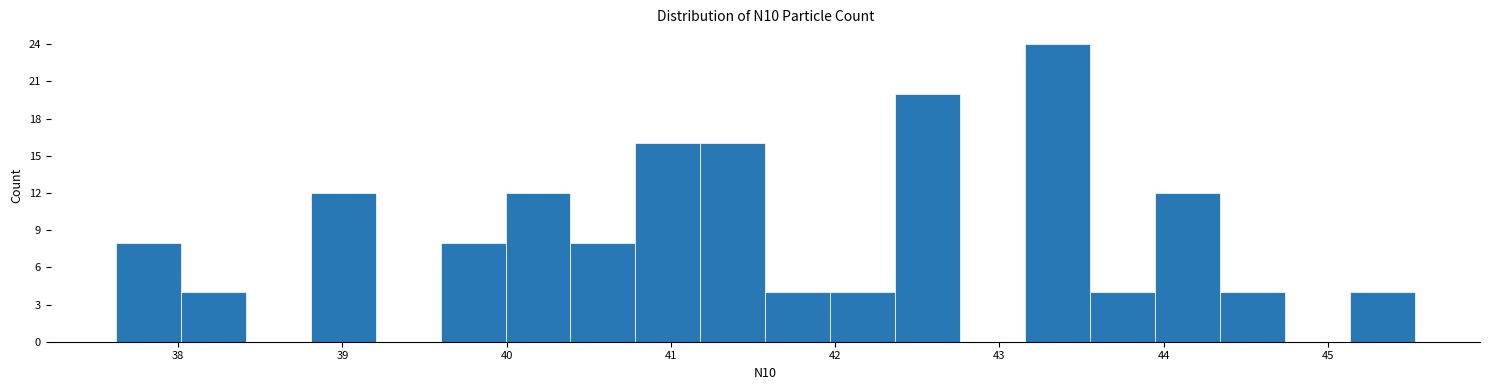

Read against the x-axis, roughly where is the centre of the tallest bar?

43.4